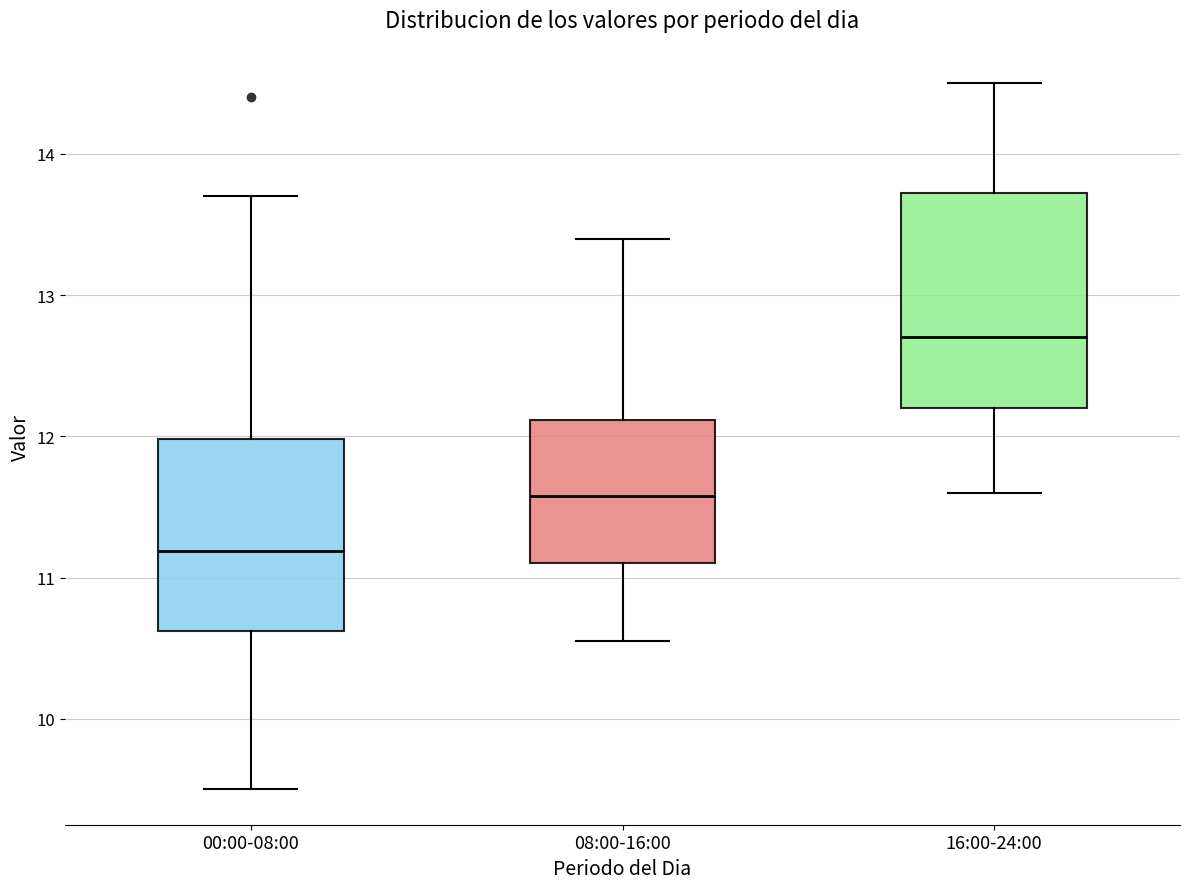

Which box's median line is the highest?

16:00-24:00